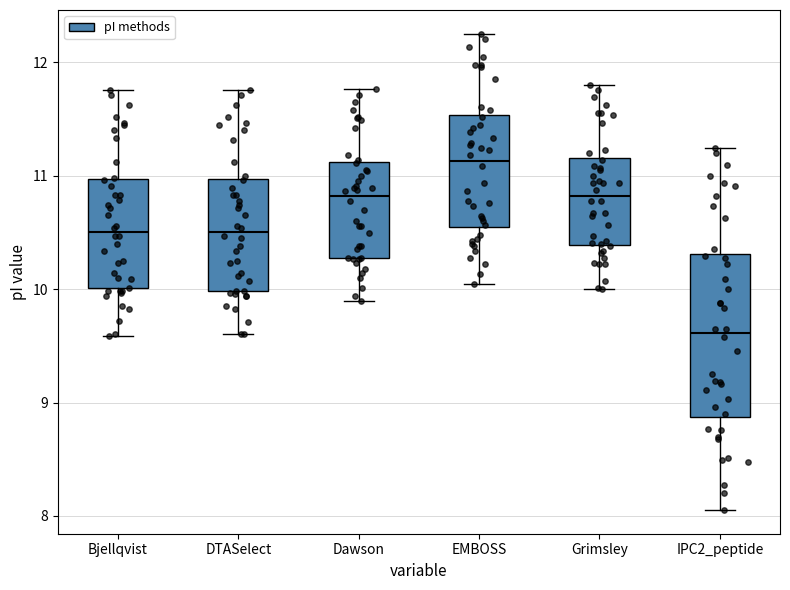

Where is the lower edge of the box for EMBOSS on the y-axis? The values are not printed on the chart, so give them approximately, as read against the axis.

10.5